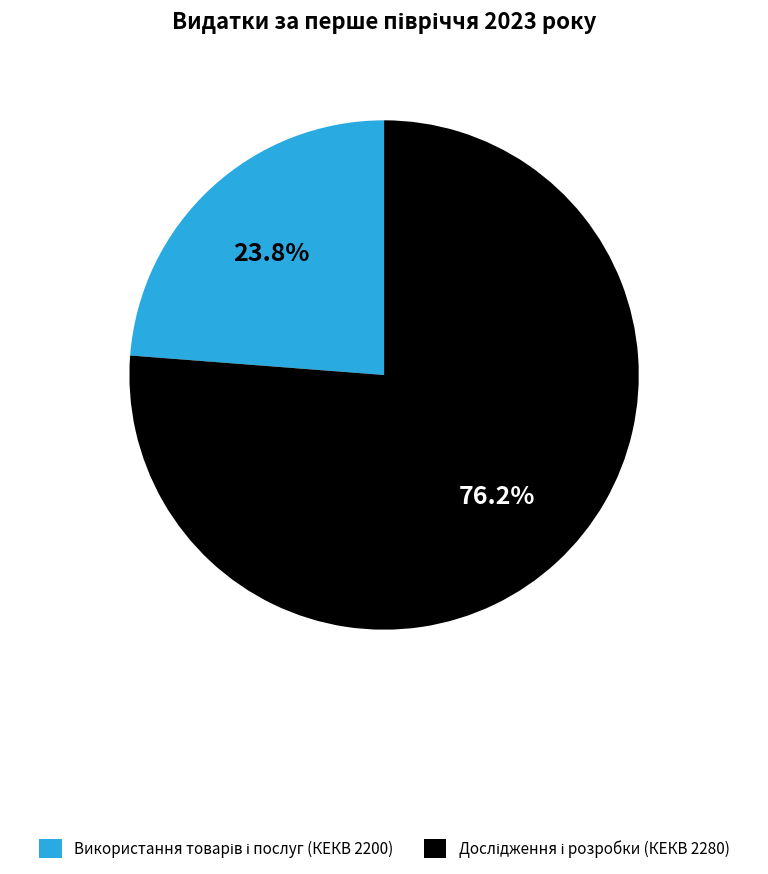

Does any single category account for the majority?

Yes